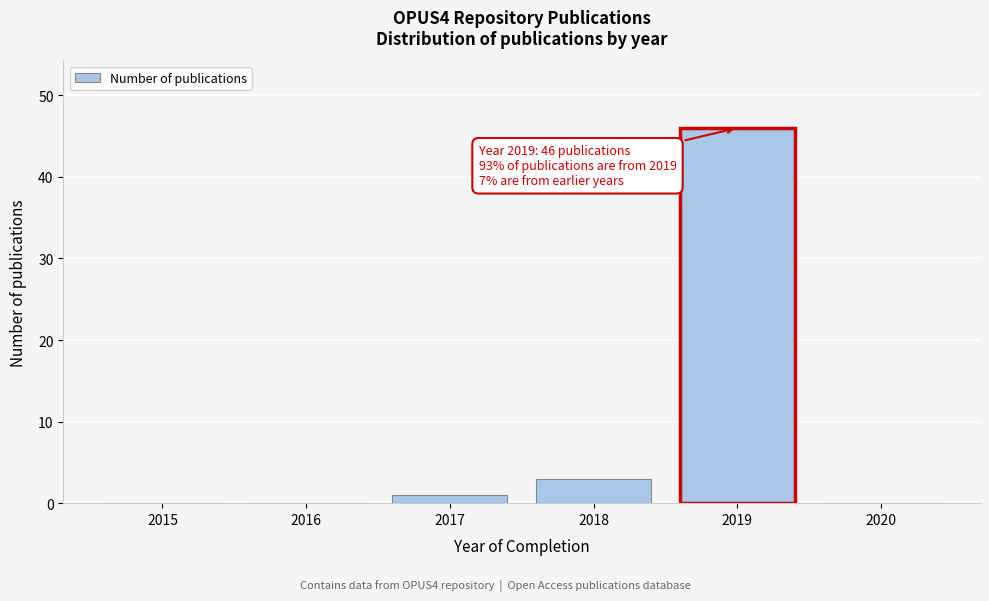

Reading left to right, extract all data points from this chart.

2015=0	2016=0	2017=1	2018=3	2019=46	2020=0